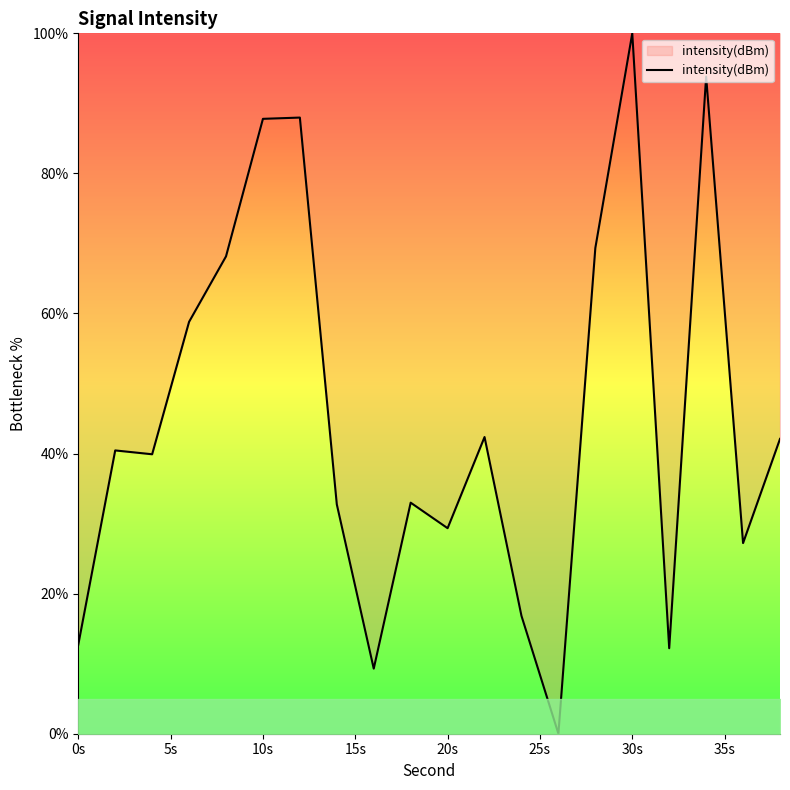

What is the difference between the maximum and second lowest values?

90.7